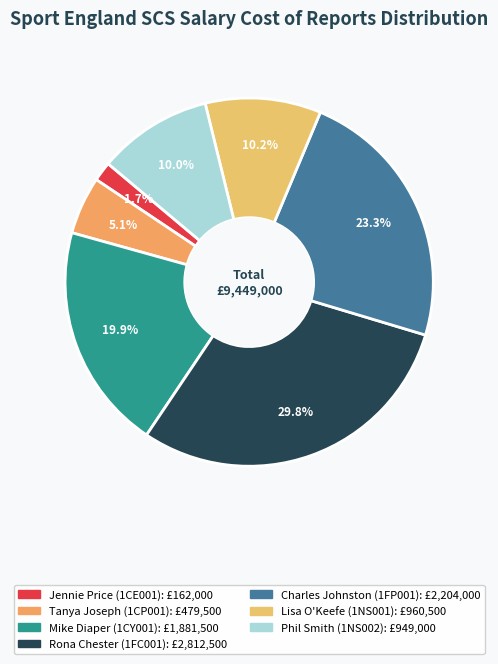

What is the largest slice in the pie chart?

Rona Chester (1FC001)